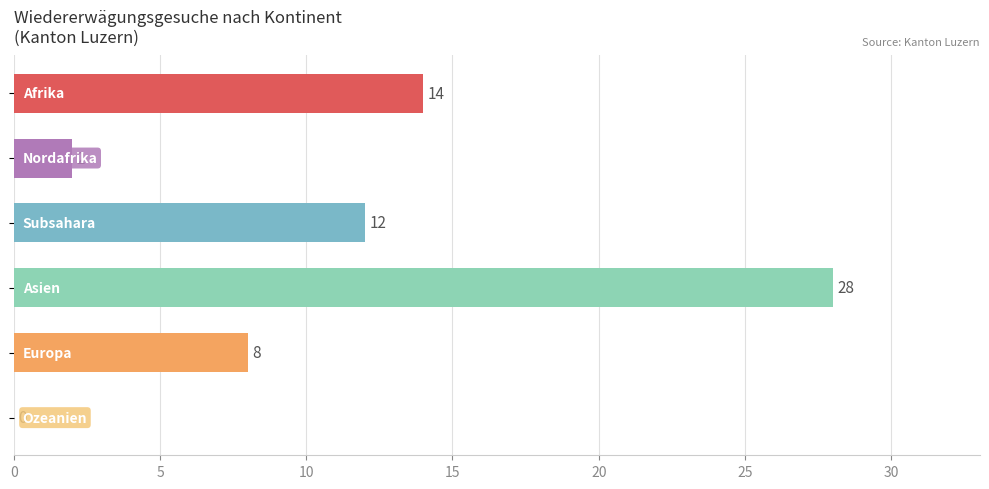

What is the greatest value displayed?

28